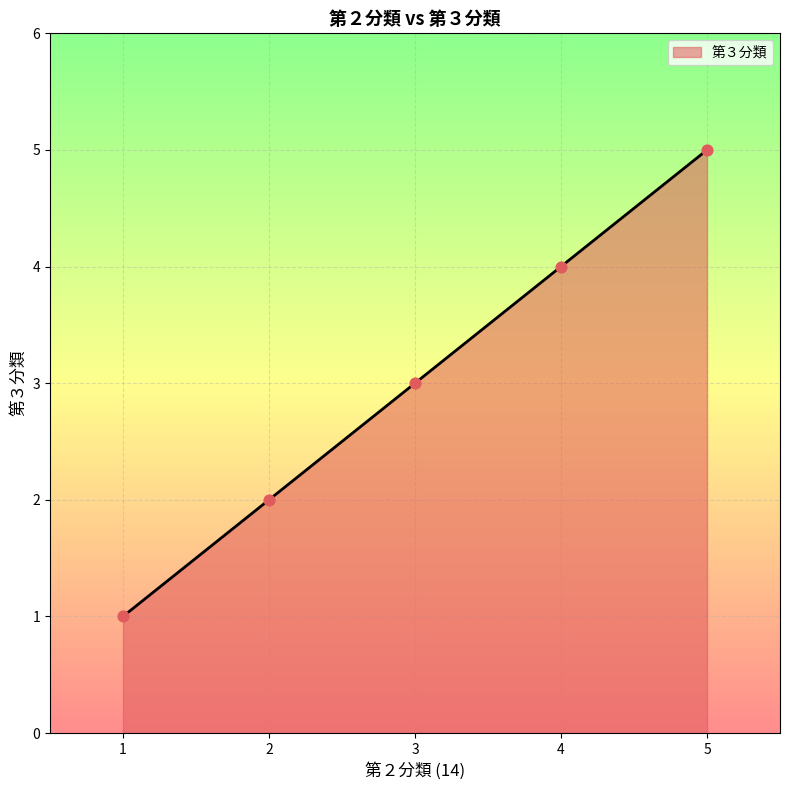

What is the change in value from 1 to 3?

+2